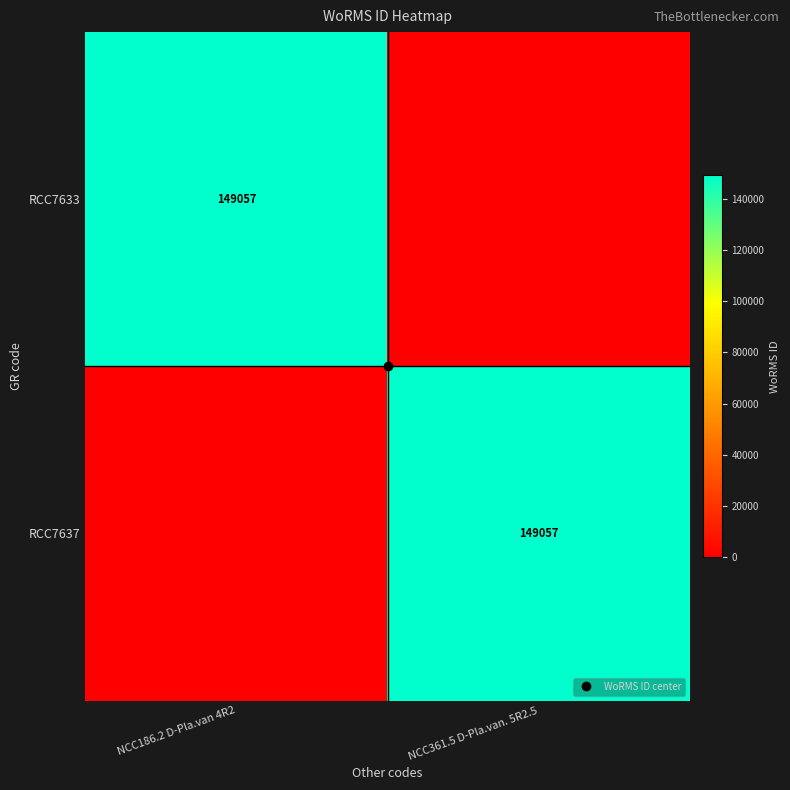

What is the average value of the RCC7637 series?

74528